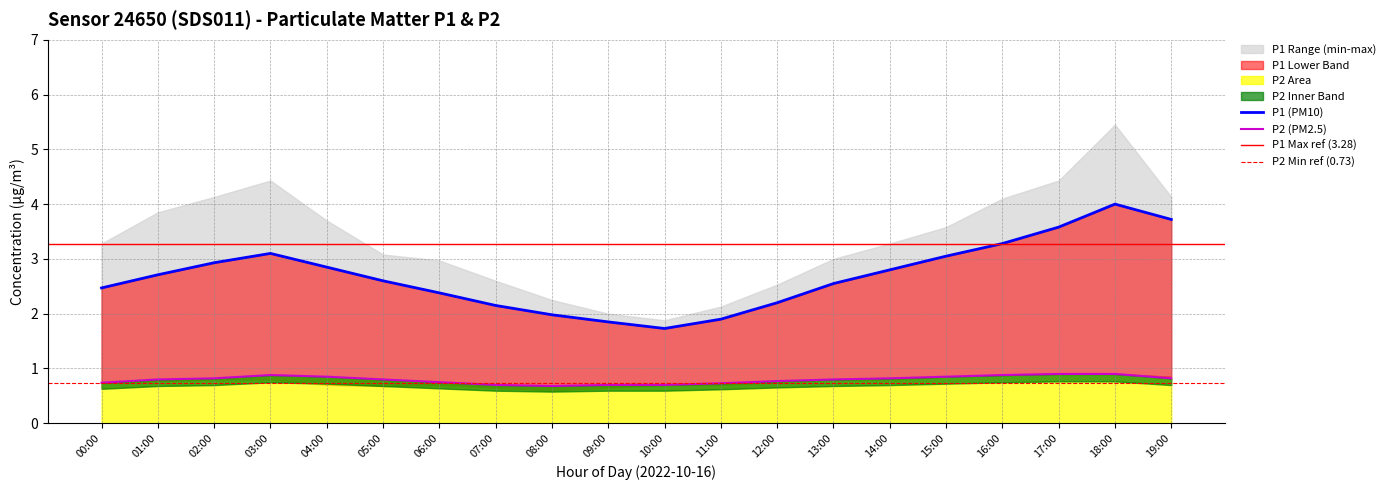

Rank the series by their average value, from highest to lowest.

P1, P2